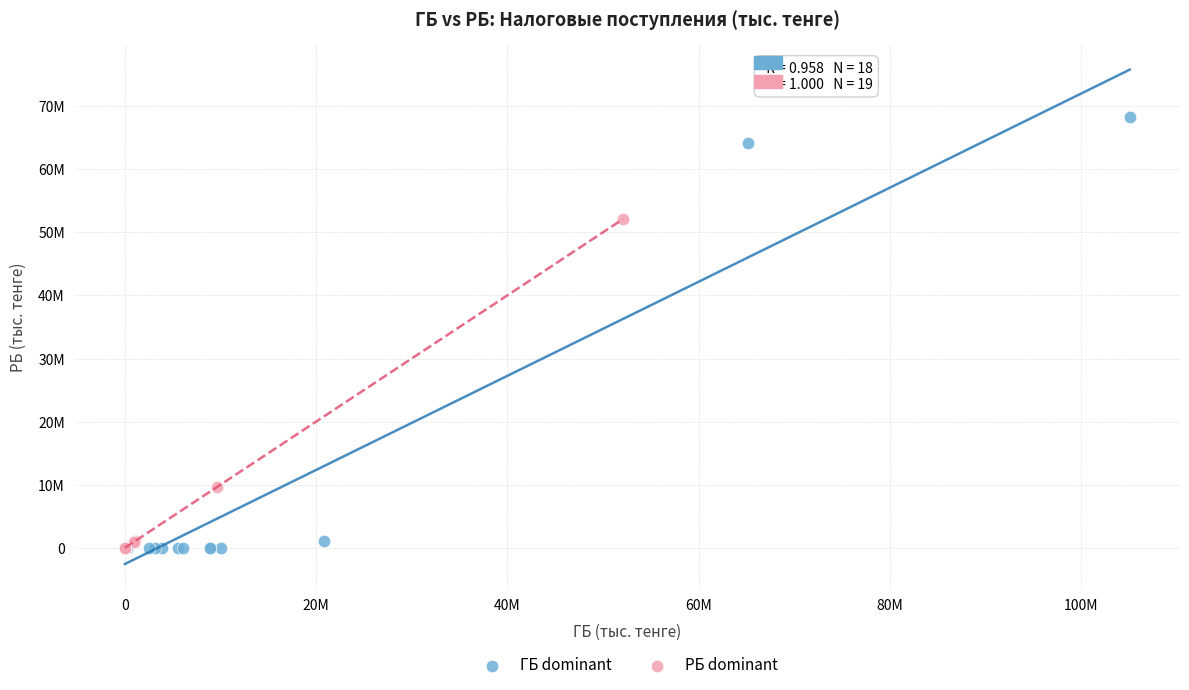

What are all the series names shown in the legend?

ГБ dominant, РБ dominant